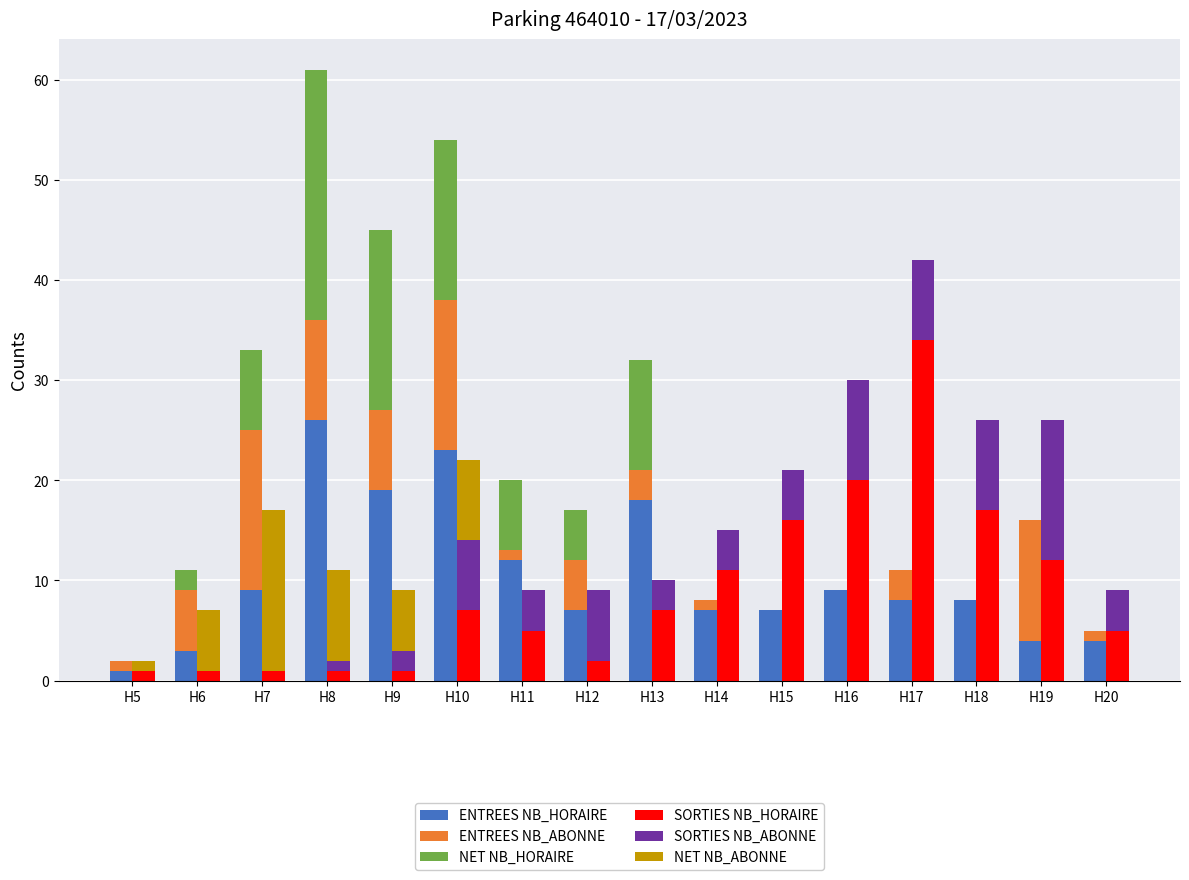

What is the approximate value of SORTIES NB_HORAIRE at H19?

12